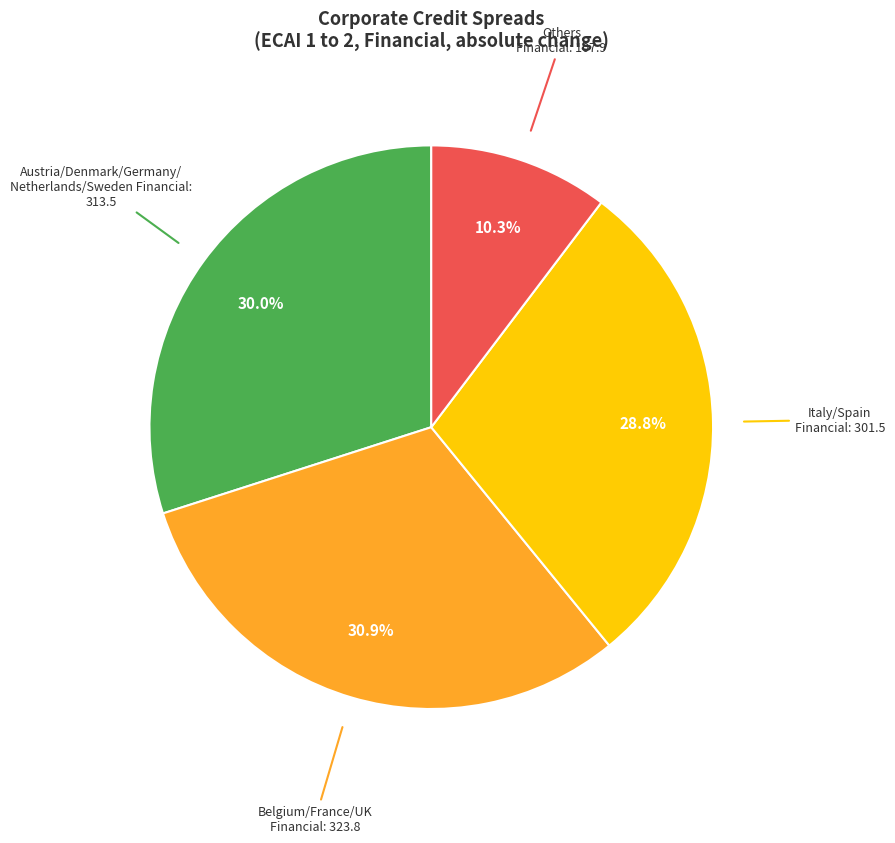

Does any single category account for the majority?

No